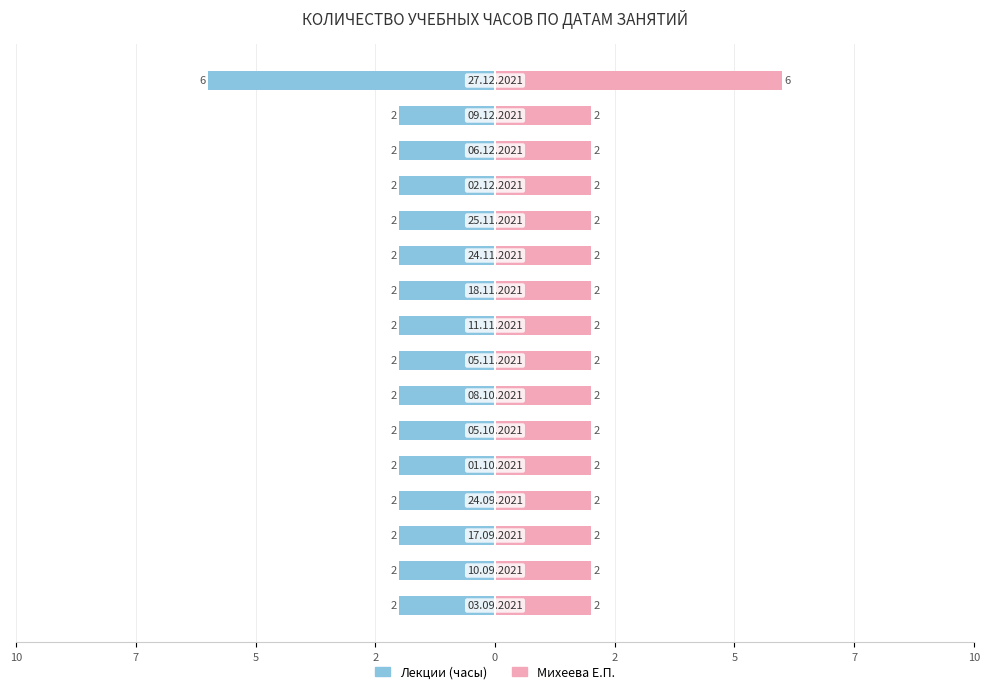

Does the chart contain stacked bars?

No